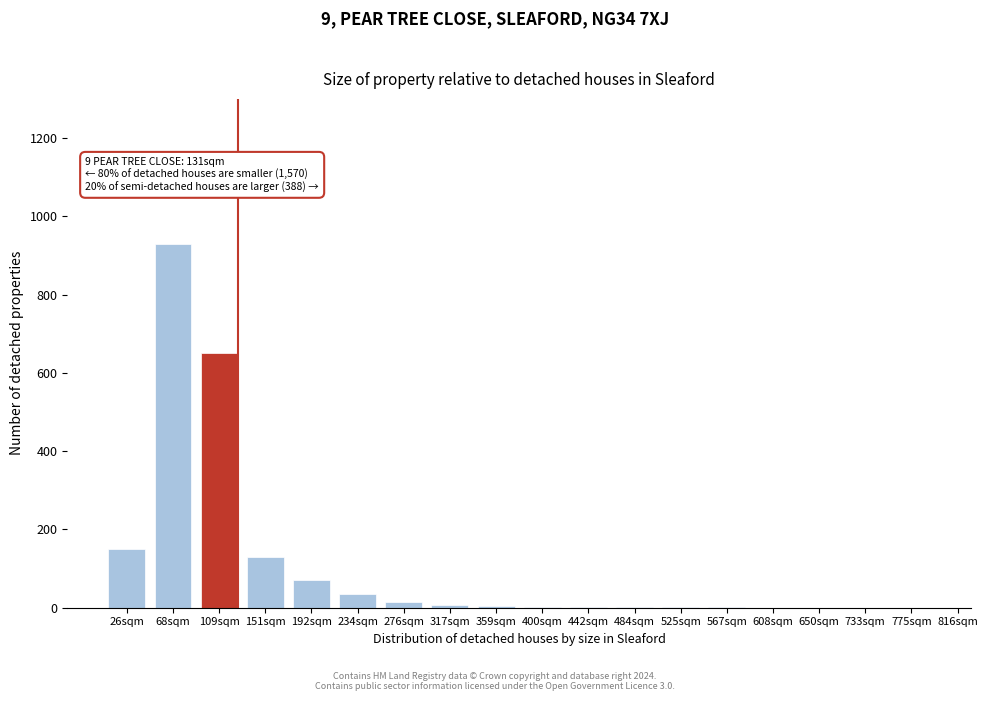

What is the greatest value displayed?

930